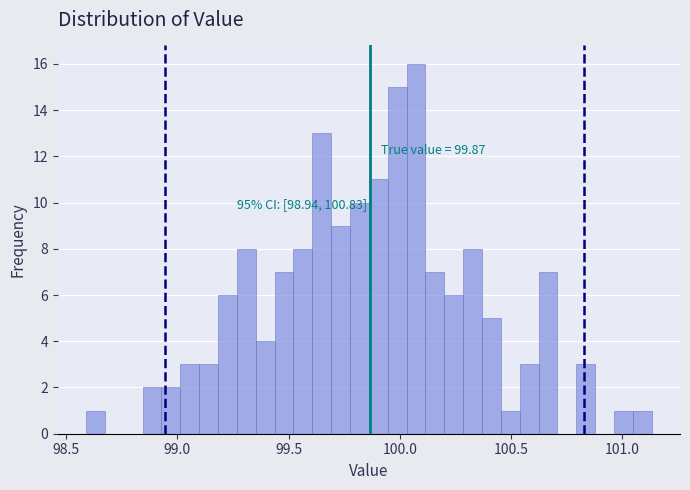

Around what value on the x-axis is the tallest bar? Give the approximate position of its centre, as read against the axis.

100.05